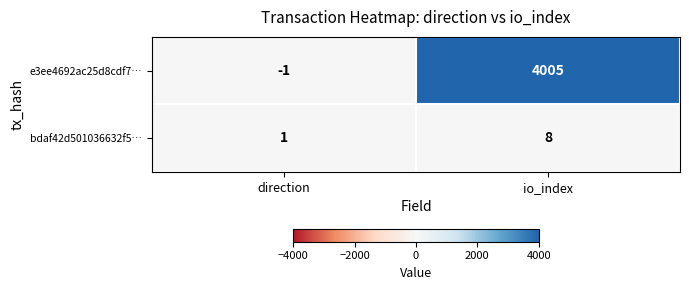

True or false: bdaf42d501036632f5… has a value of 0 at direction.

False